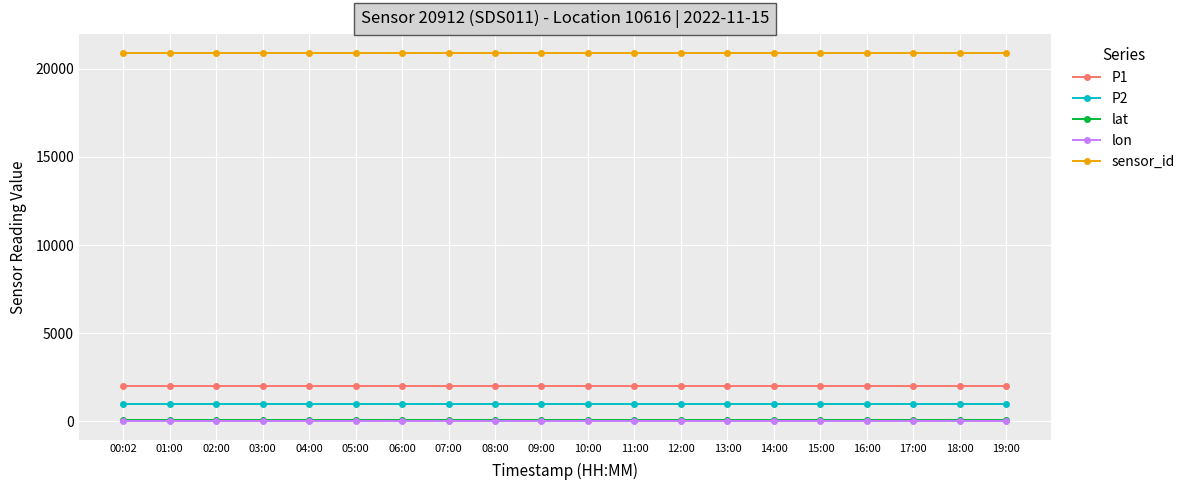

What is the greatest value displayed?

20912.0